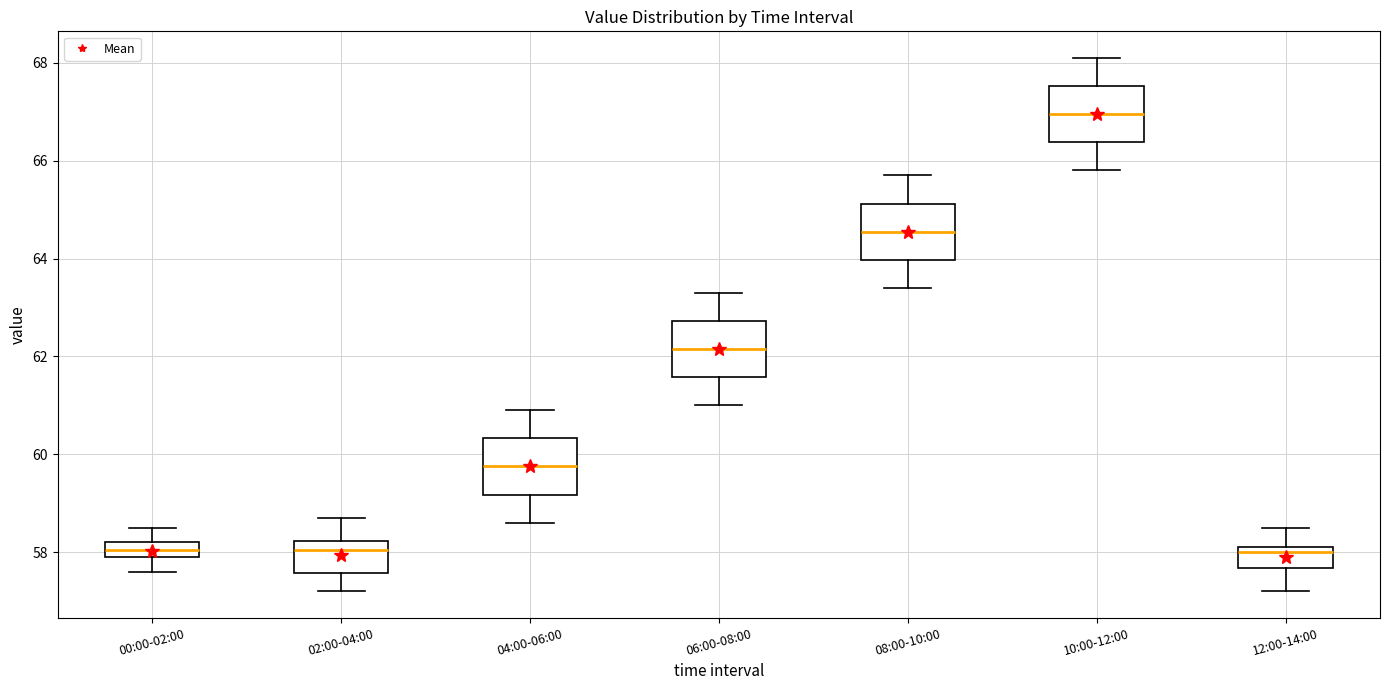

Reading left to right, read every box against the y-axis: the position of its median line, the range the box covers, and the ends of its whiskers. The values are not printed on the chart, so give them approximately, as read against the axis.

00:00-02:00: median 58.0 (inside the box), box 58.0 to 58.2, whiskers 57.6 to 58.6
02:00-04:00: median 58.0, box 57.6 to 58.2, whiskers 57.2 to 58.8
04:00-06:00: median 59.8, box 59.2 to 60.4, whiskers 58.6 to 61.0
06:00-08:00: median 62.2, box 61.6 to 62.8, whiskers 61.0 to 63.4
08:00-10:00: median 64.6, box 64.0 to 65.2, whiskers 63.4 to 65.8
10:00-12:00: median 67.0, box 66.4 to 67.6, whiskers 65.8 to 68.2
12:00-14:00: median 58.0, box 57.6 to 58.2, whiskers 57.2 to 58.6